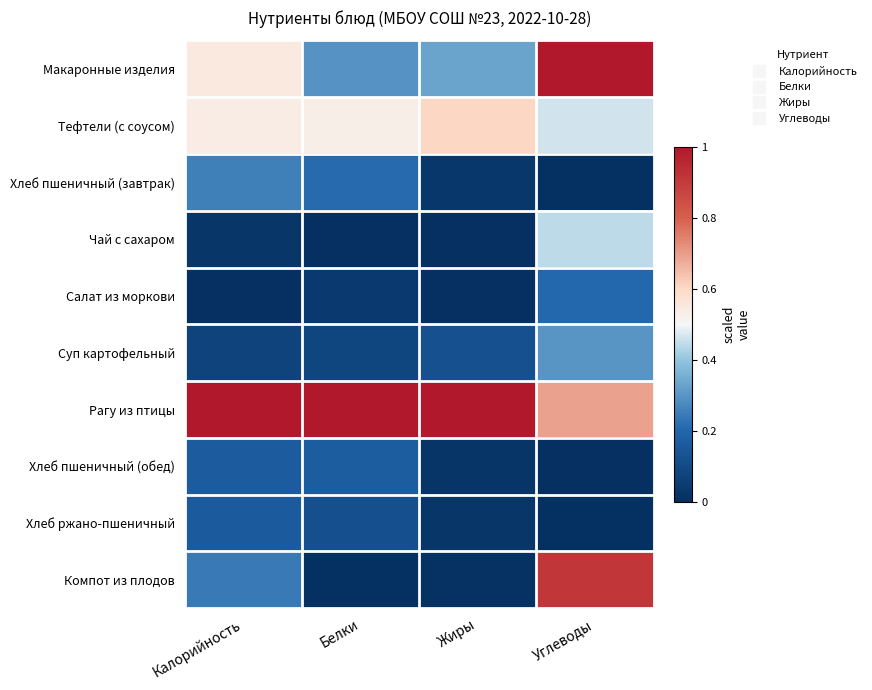

Rank the series at Жиры from highest to lowest value.

Рагу из птицы, Тефтели (с соусом), Макаронные изделия, Суп картофельный, Хлеб пшеничный (завтрак), Хлеб ржано-пшеничный, Хлеб пшеничный (обед), Компот из плодов, Салат из моркови, Чай с сахаром